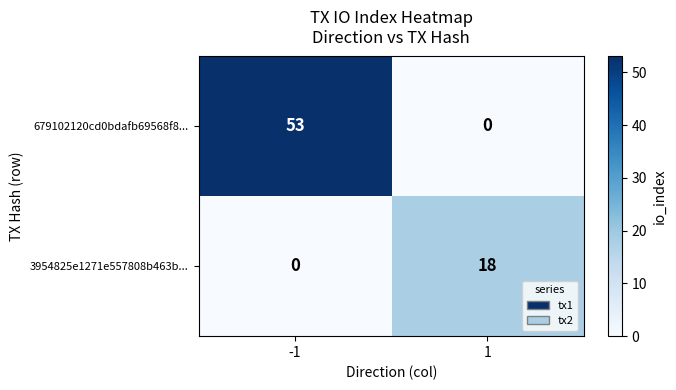

What is the difference between the highest and lowest values at 1?

18